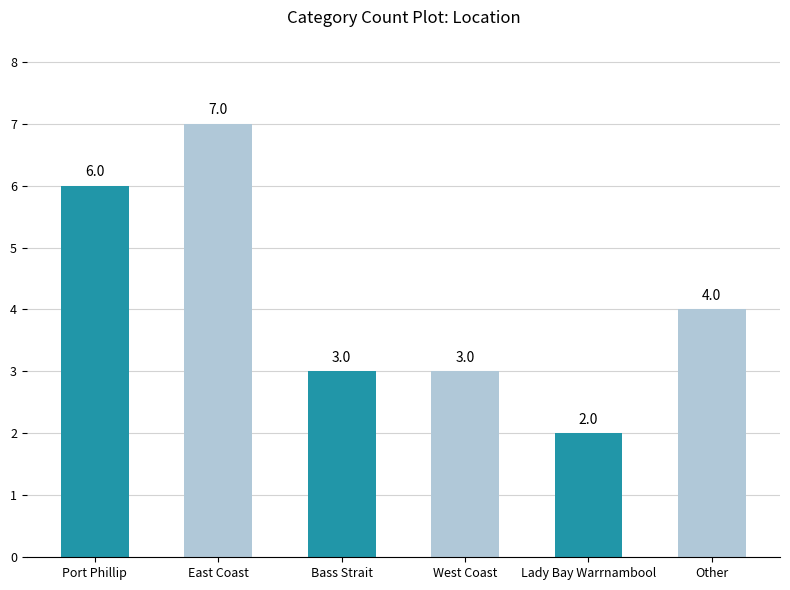

What is the change in value from West Coast to Lady Bay Warrnambool?

-1